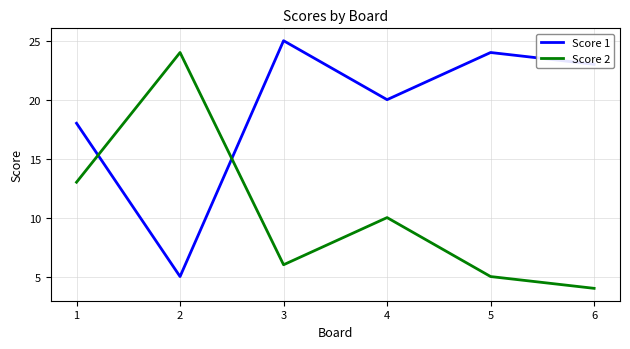

Which label corresponds to the largest value in the chart?

3